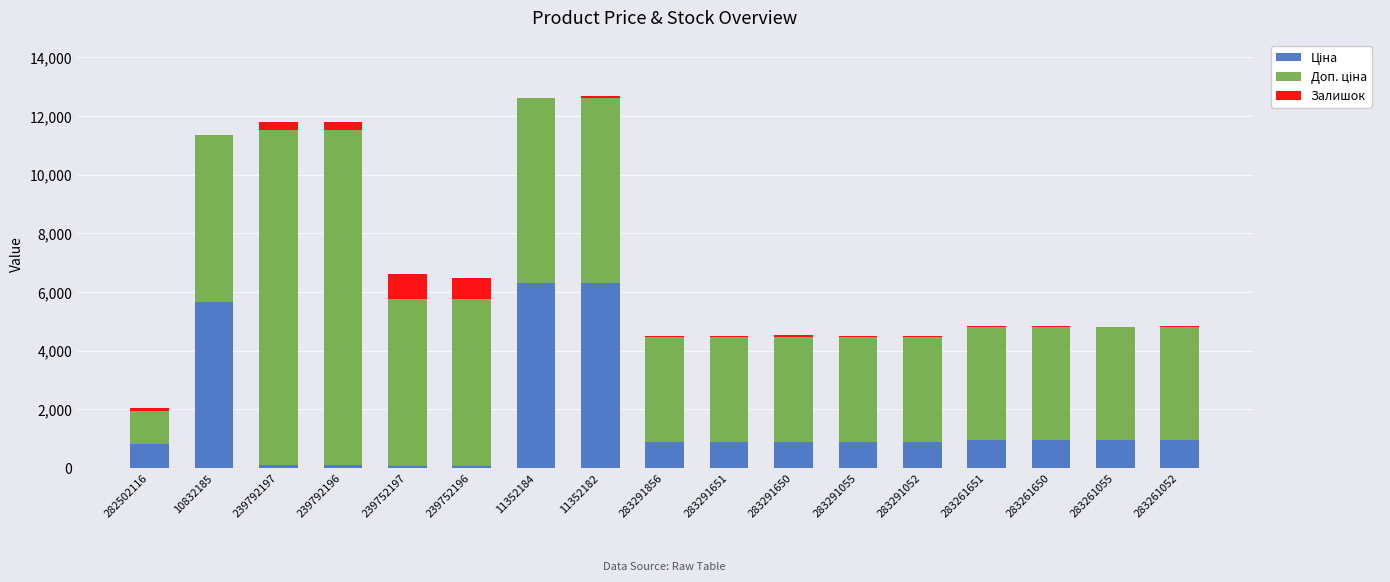

What is the label of the 7th bar from the right?

283291650